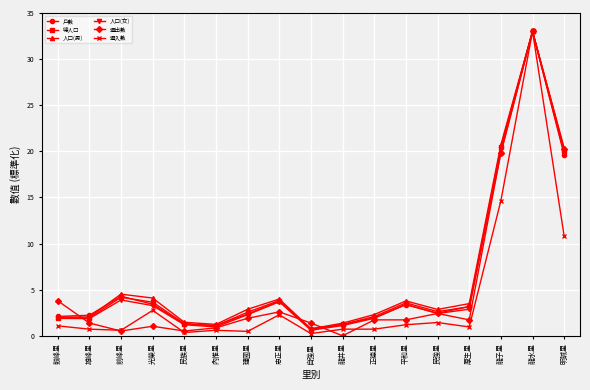

What position from the right is 忠正里?

10